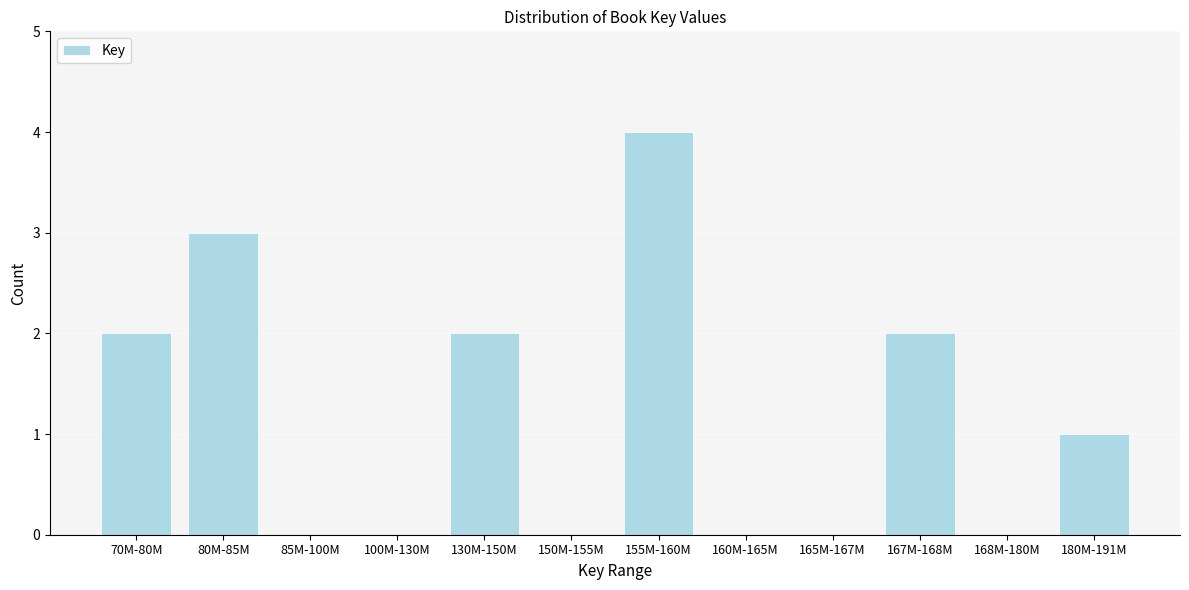

Reading right to left, transcribe all the data shown in this chart.

180M-191M=1	168M-180M=0	167M-168M=2	165M-167M=0	160M-165M=0	155M-160M=4	150M-155M=0	130M-150M=2	100M-130M=0	85M-100M=0	80M-85M=3	70M-80M=2